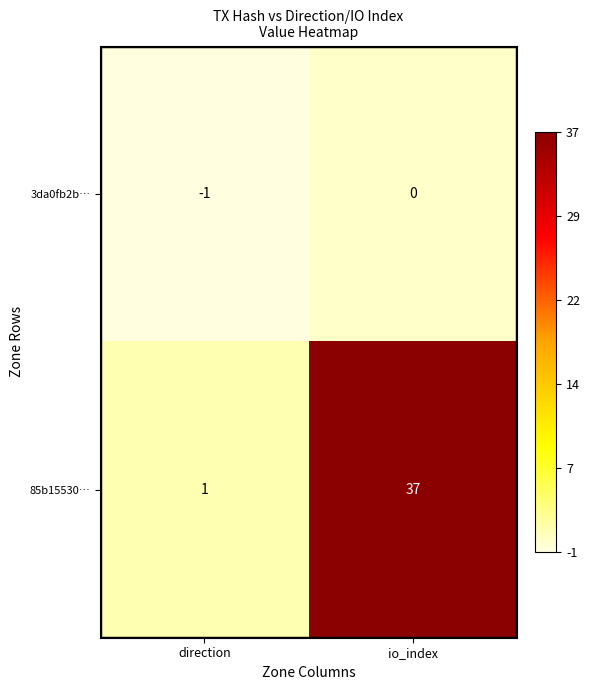

What is the difference between the maximum and minimum values in the 85b15530… series?

36